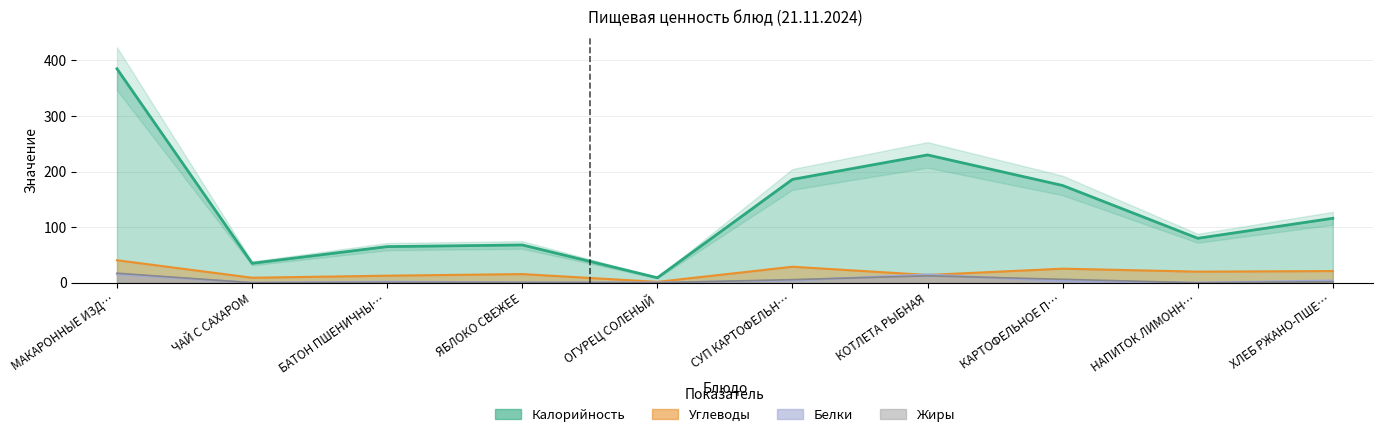

What position from the right is МАКАРОННЫЕ ИЗД…?

10